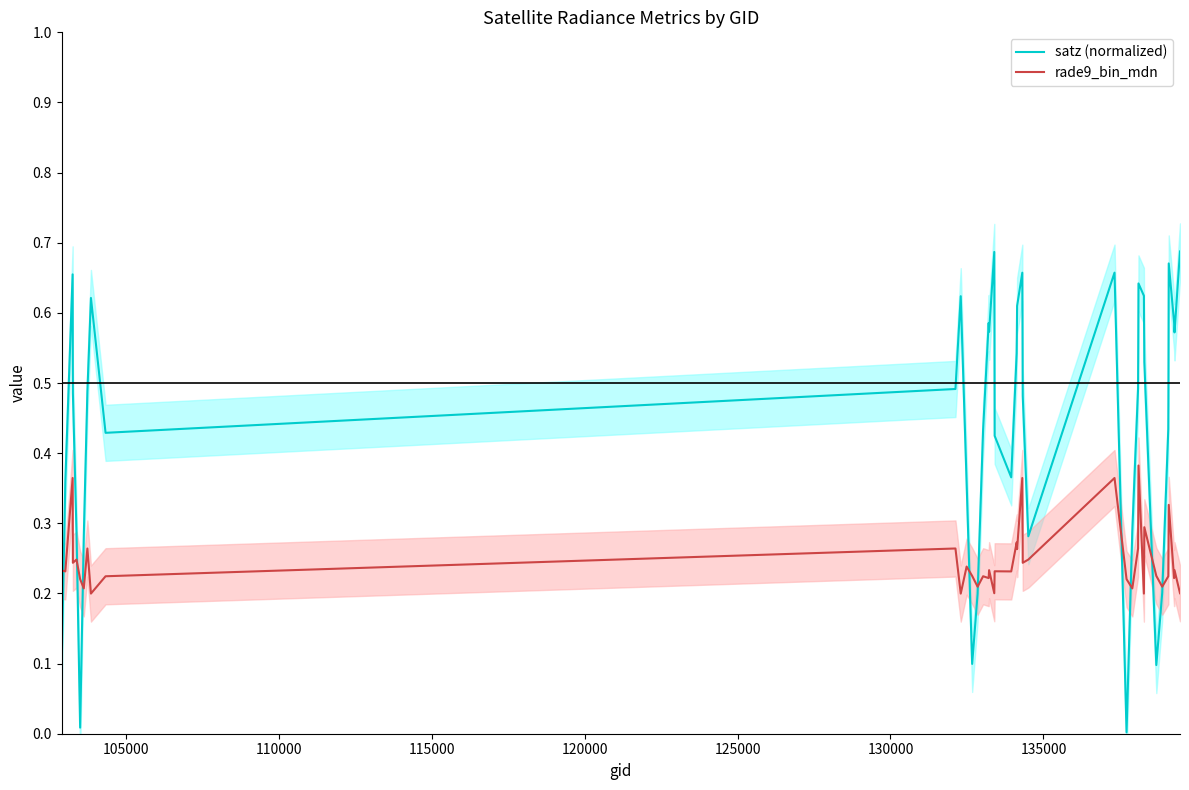

Reading left to right, what are all the values shown in this chart?

satz (normalized): 0.1	0.4	0.7	0.5	0.3	0.0	0.3	0.5	0.6	0.4	0.5	0.6	0.4	0.1	0.2	0.4	0.6	0.6	0.7	0.4	0.4	0.5	0.6	0.7	0.5	0.3	0.7	0.0	0.3	0.5	0.6	0.6	0.5	0.1	0.2	0.4	0.7	0.6	0.6	0.7
rade9_bin_mdn: 0.2	0.2	0.4	0.2	0.2	0.2	0.2	0.3	0.2	0.2	0.3	0.2	0.2	0.2	0.2	0.2	0.2	0.2	0.2	0.2	0.2	0.3	0.3	0.4	0.2	0.2	0.4	0.2	0.2	0.3	0.4	0.2	0.3	0.2	0.2	0.2	0.3	0.2	0.2	0.2